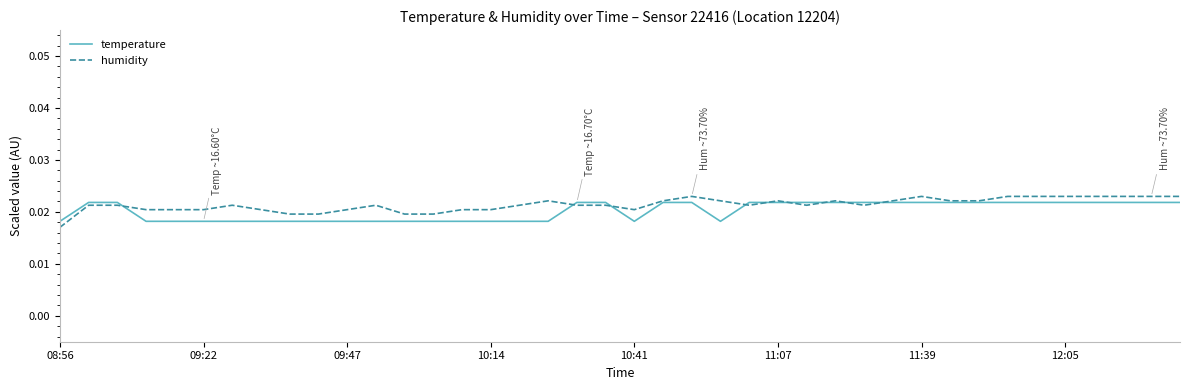

True or false: temperature and humidity intersect in this chart.

True